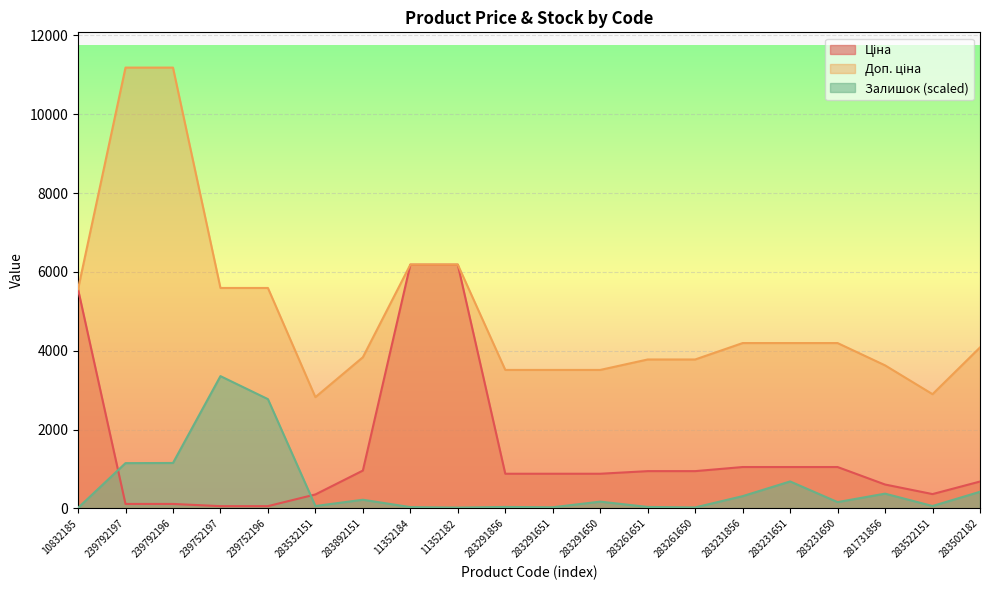

How many categories are shown in the chart?

20